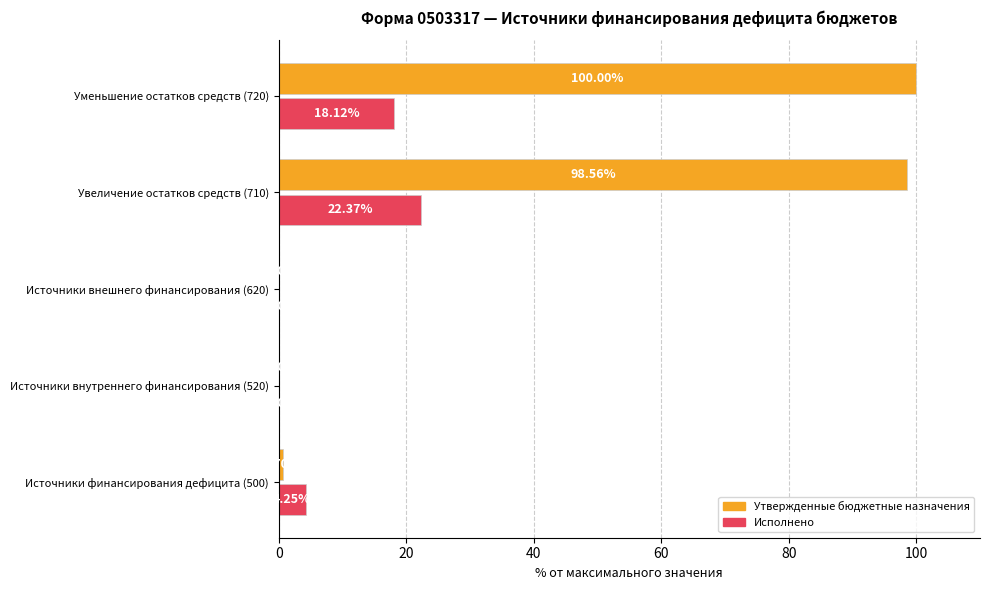

What is the sum of the Исполнено values at Увеличение остатков средств (710) and Источники внешнего финансирования (620)?

22.4